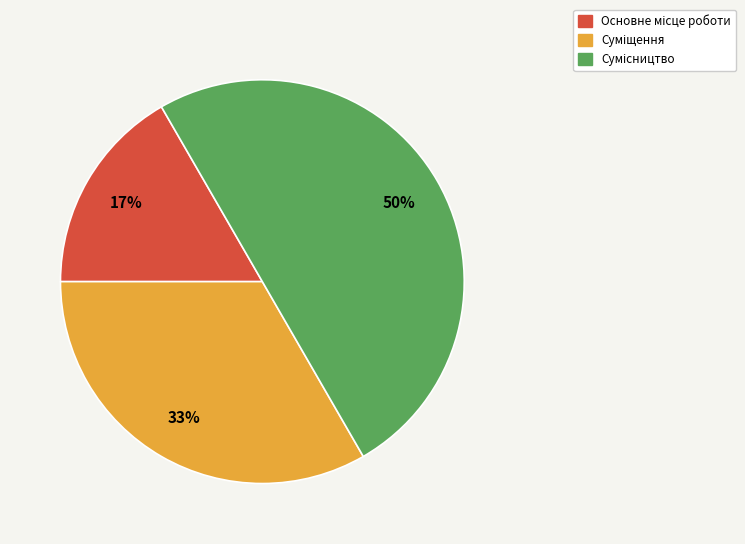

To the nearest percent, what is the average slice percentage?

33%